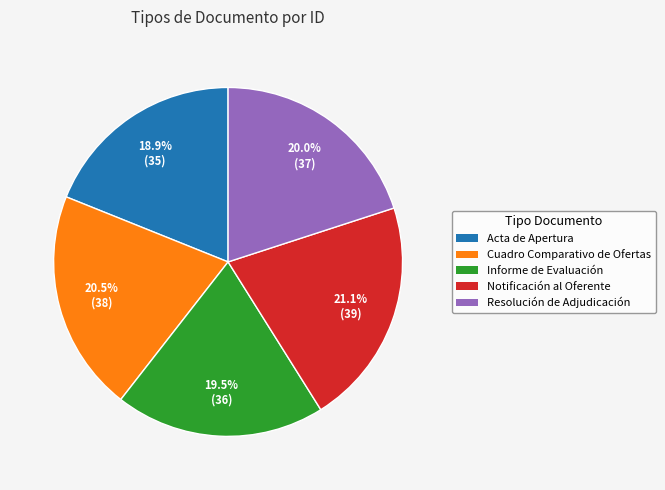

Does Acta de Apertura represent more than half of the total?

No